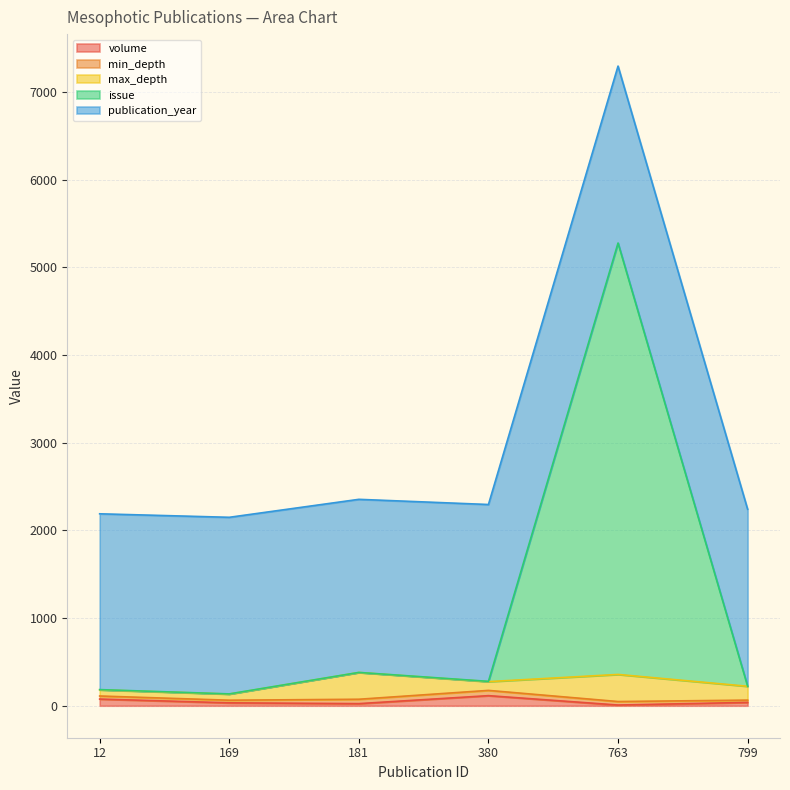

Does the chart have visible grid lines?

Yes